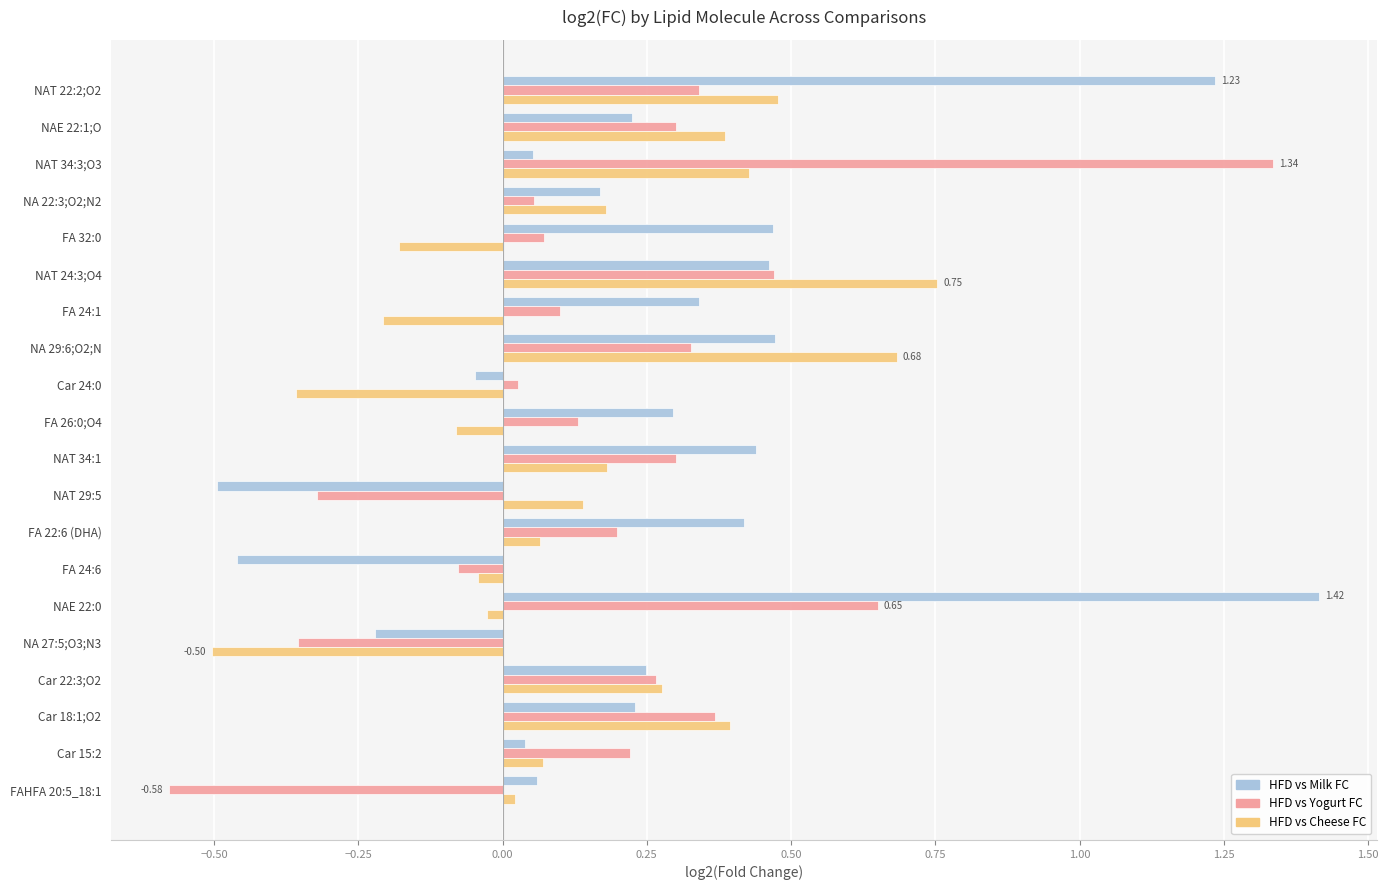

Between NAT 34:1 and FAHFA 20:5_18:1, which series saw the biggest shift?

HFD vs Yogurt FC